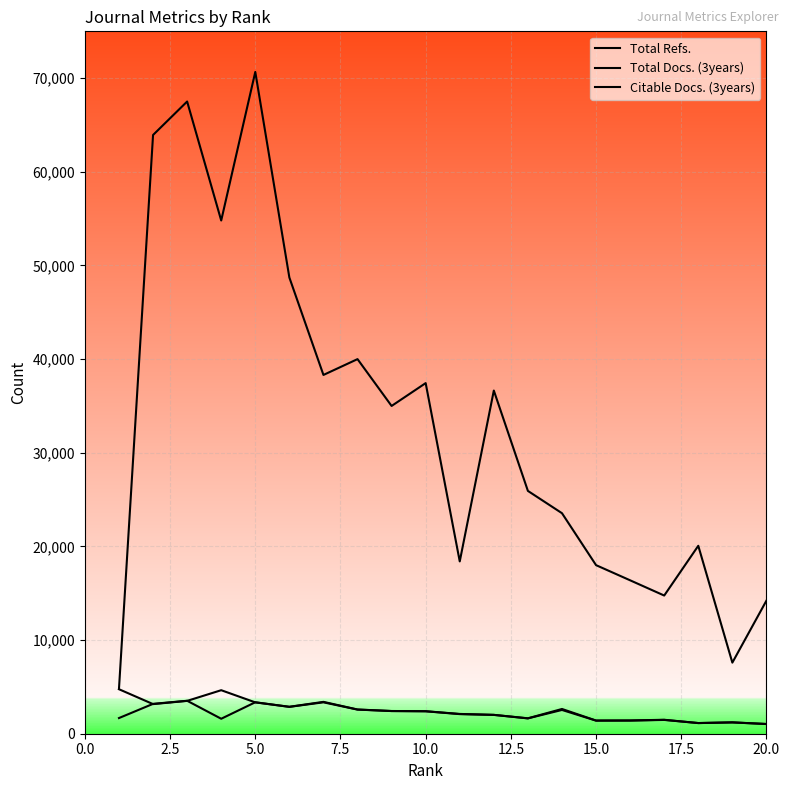

Reading left to right, extract all data points from this chart.

Total Refs.: 4804	63933	67506	54802	70665	48714	38310	39999	34999	37438	18398	36643	25928	23547	18000	16381	14755	20067	7591	14212
Total Docs. (3years): 1673	3189	3519	1598	3358	2876	3402	2586	2425	2403	2112	2015	1646	2642	1407	1415	1489	1139	1212	1040
Citable Docs. (3years): 4751	3162	3506	4647	3347	2868	3352	2576	2420	2394	2093	2009	1637	2537	1398	1404	1473	1137	1208	1034